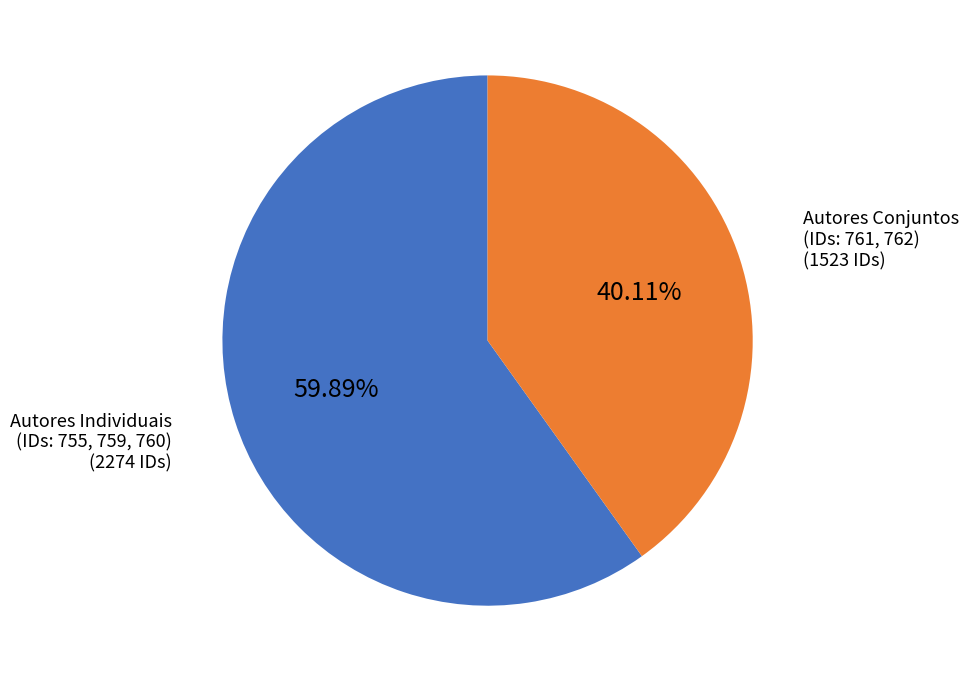

Is there a majority slice in this chart?

Yes